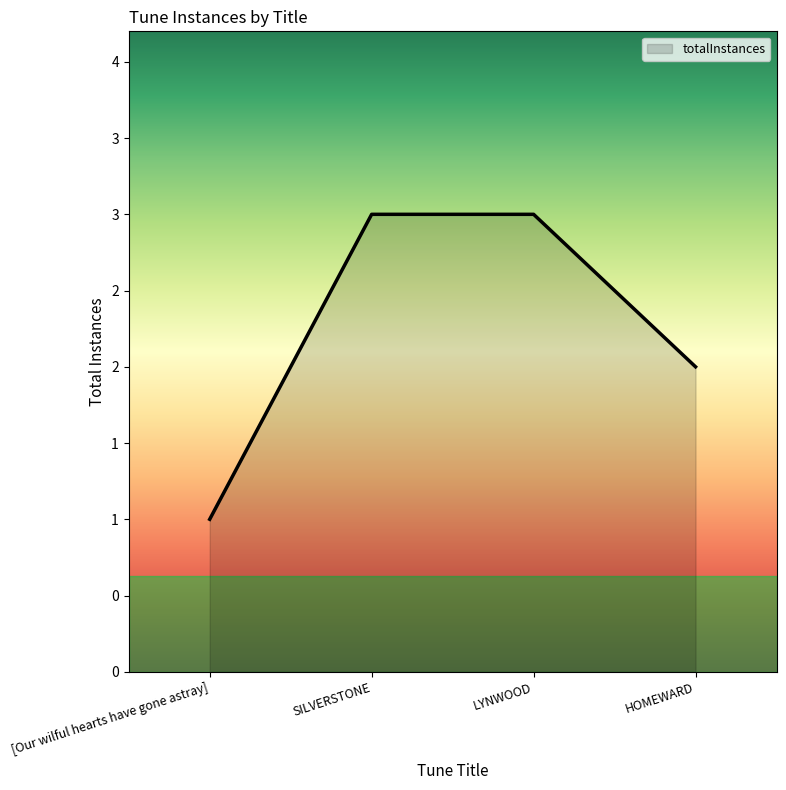

List the labels in order of value, smallest first.

[Our wilful hearts have gone astray], HOMEWARD, SILVERSTONE, LYNWOOD